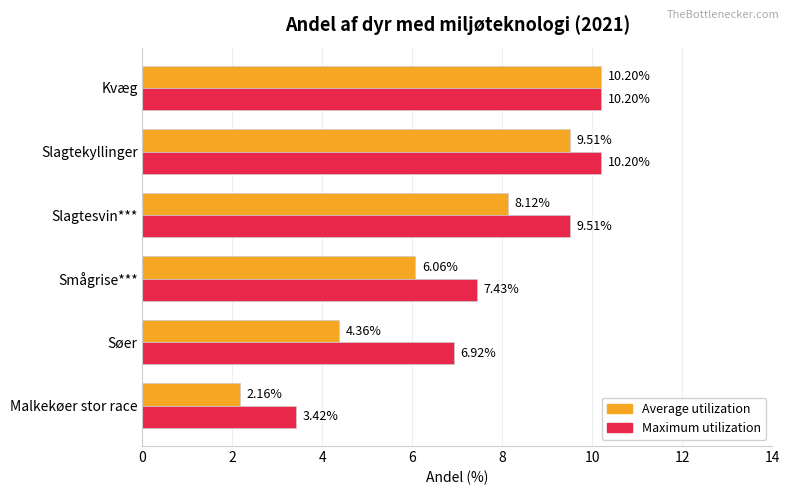

How many distinct data groups are displayed?

2